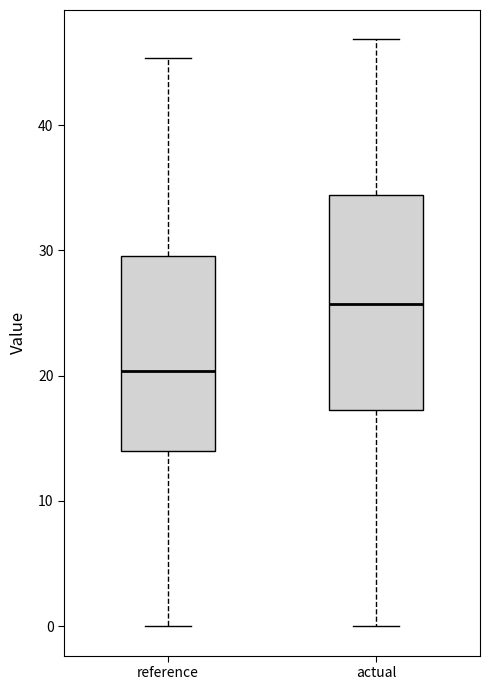

Reading left to right, read every box against the y-axis: the position of its median line, the range the box covers, and the ends of its whiskers. The values are not printed on the chart, so give them approximately, as read against the axis.

reference: median 20, box 14 to 30, whiskers 0 to 45
actual: median 26, box 17 to 34, whiskers 0 to 47